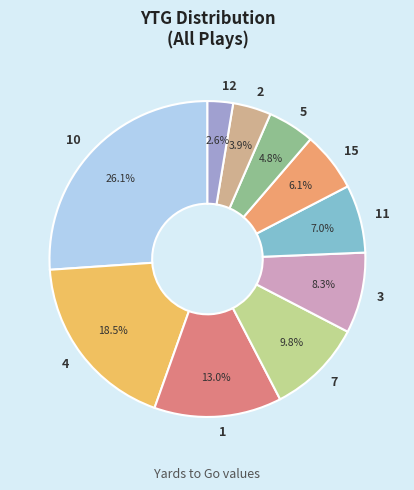

Is 10 the majority of the pie?

No